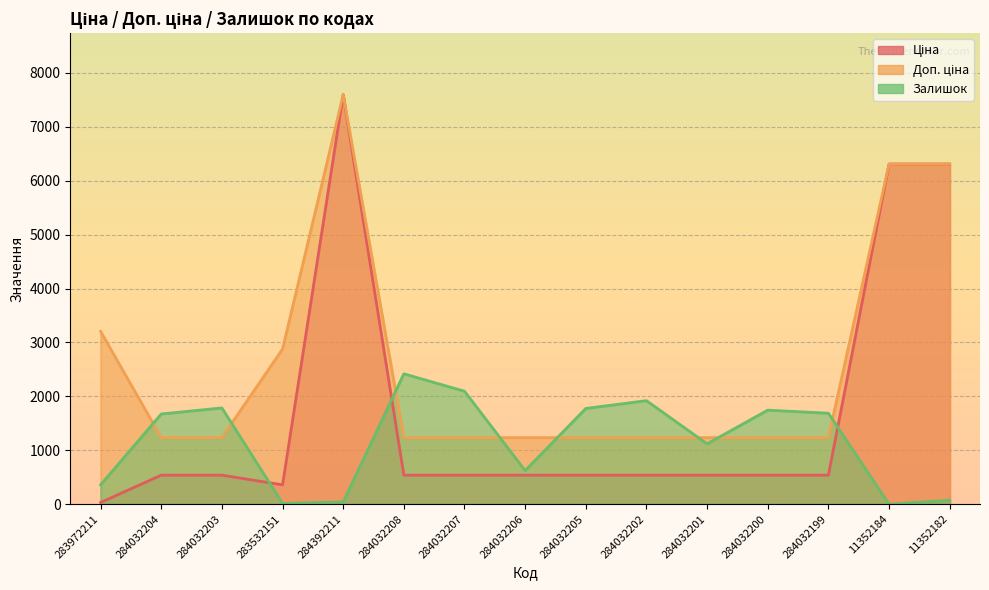

What is the total value across all series at 284032199?

3462.4